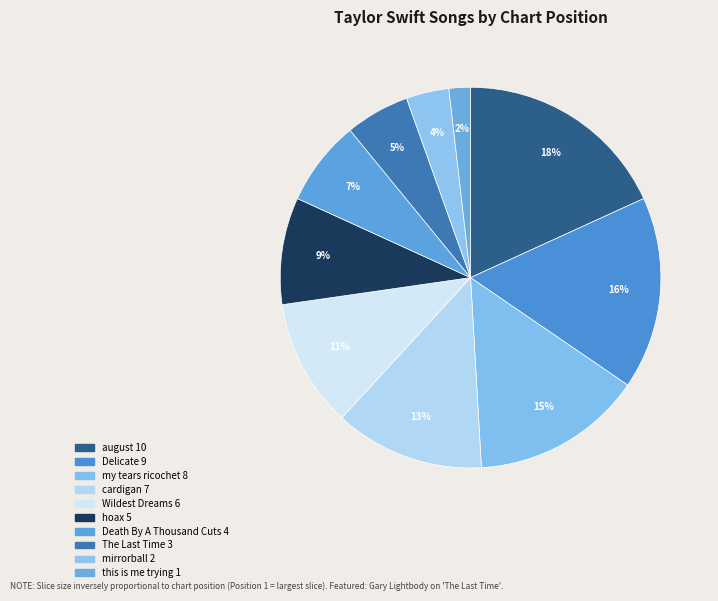

What is the largest slice in the pie chart?

august